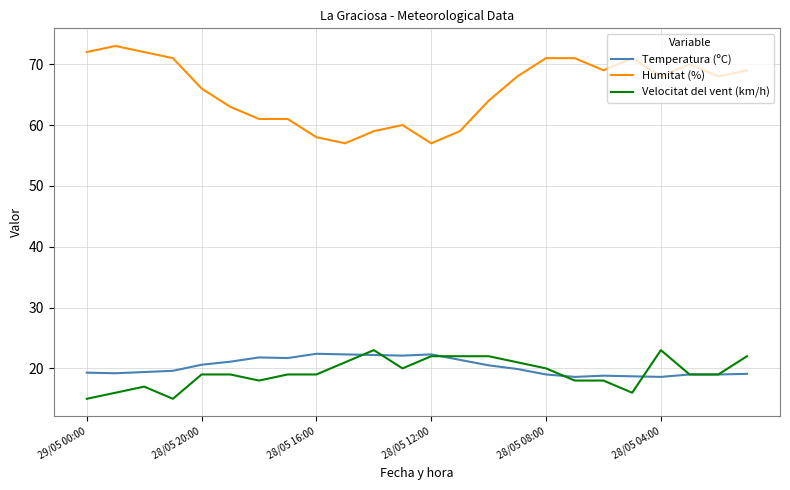

True or false: Humitat (%) has more than 0 interior local peaks.

True